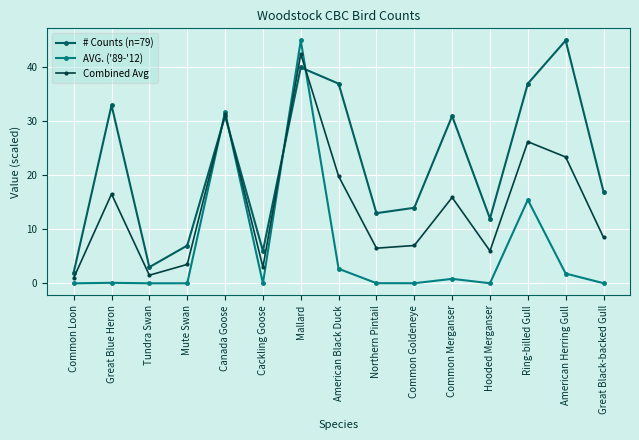

Where is the first local maximum for # Counts (n=79)?

Great Blue Heron